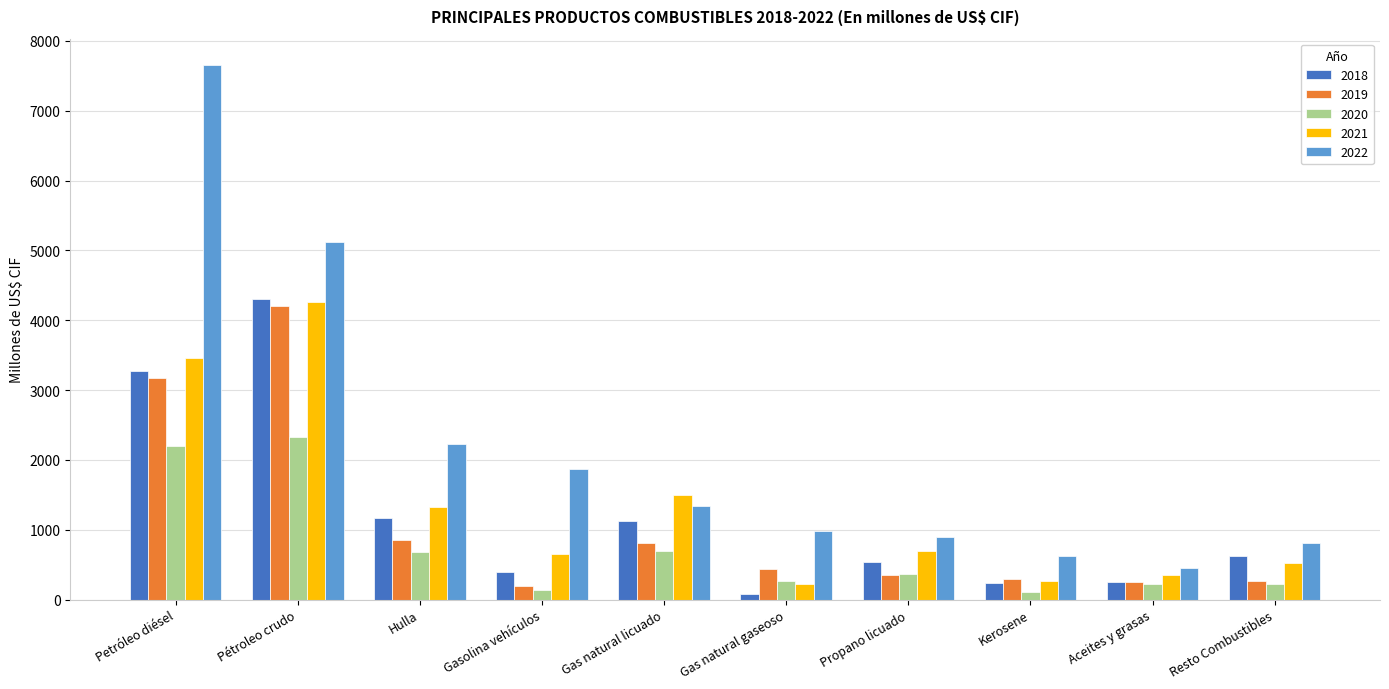

At which category is the sum across all series the highest?

Pétroleo crudo